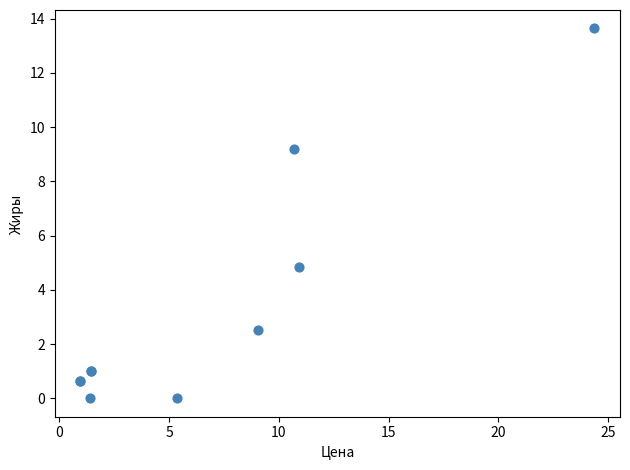

What Y value in the scatter plot is closest to 6?

4.8